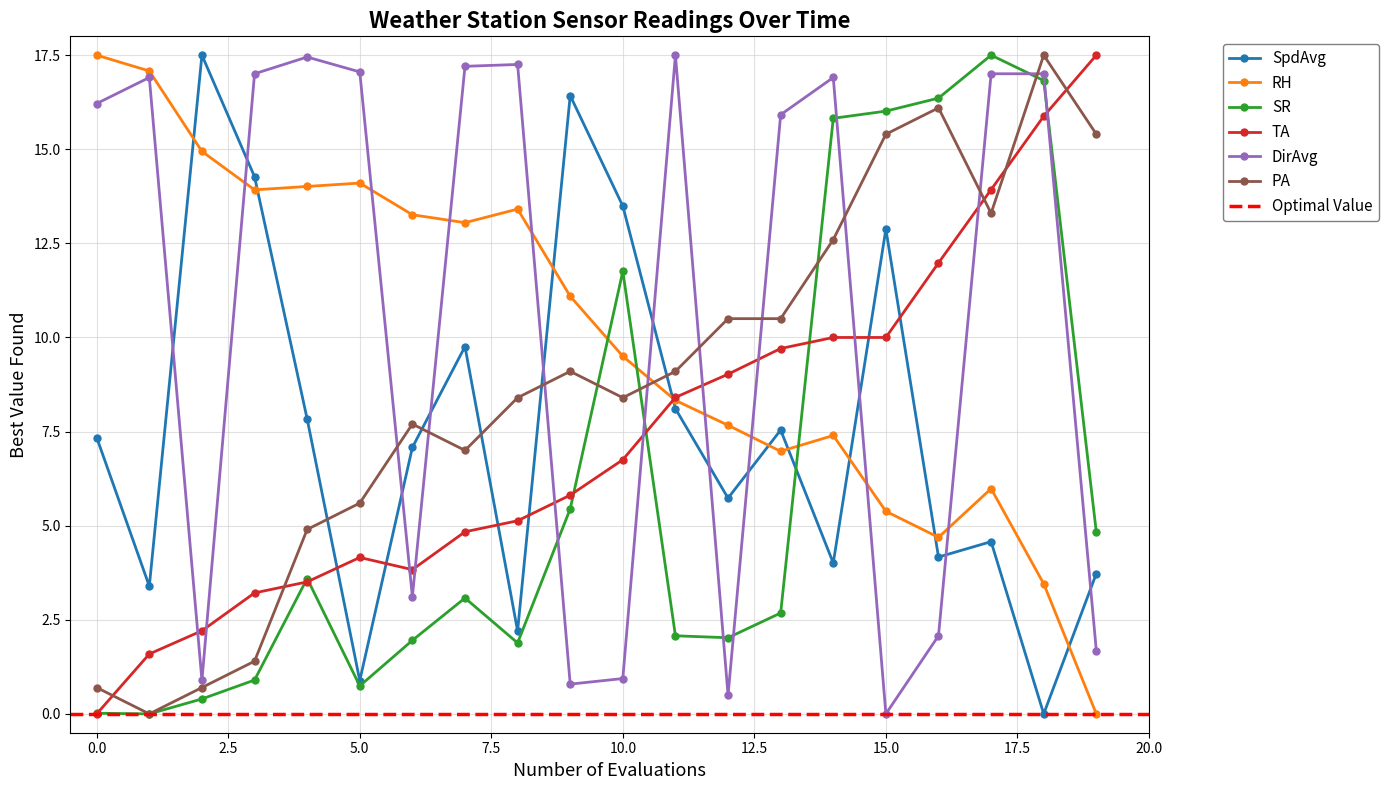

How many series are shown in this chart?

6